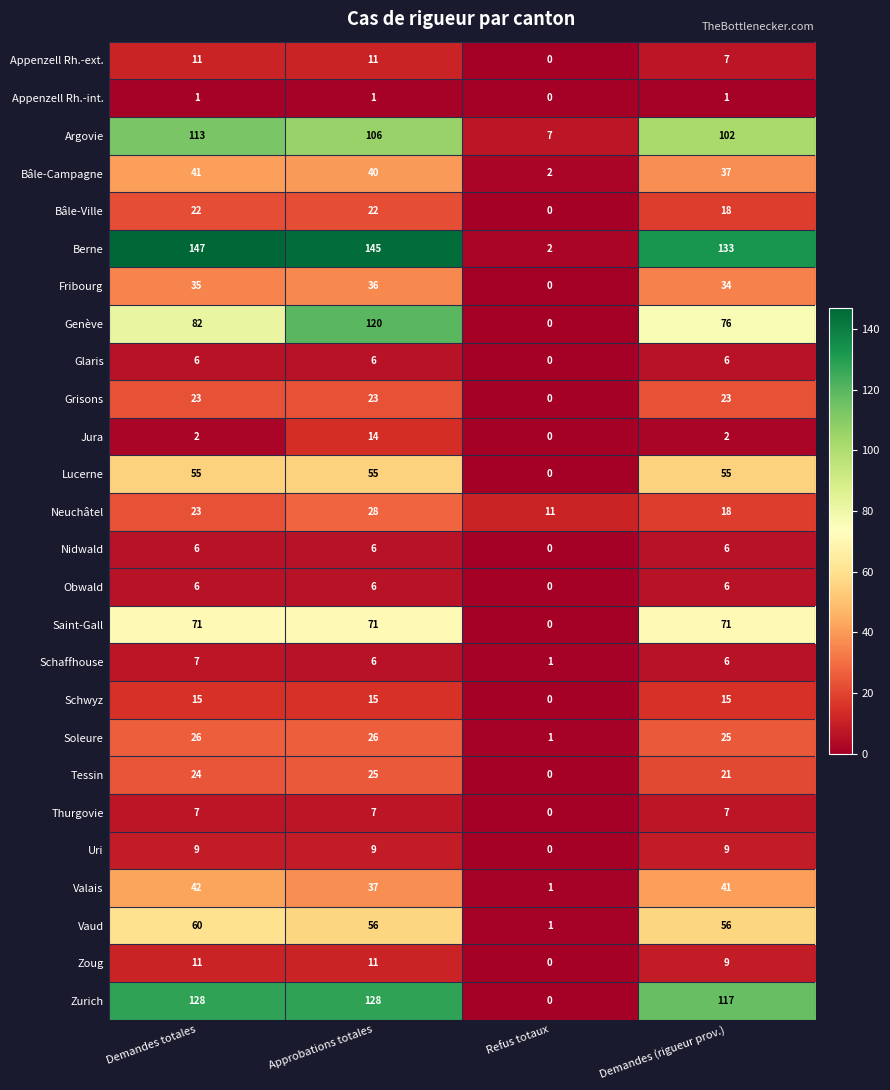

What is the average value of the Grisons series?

17